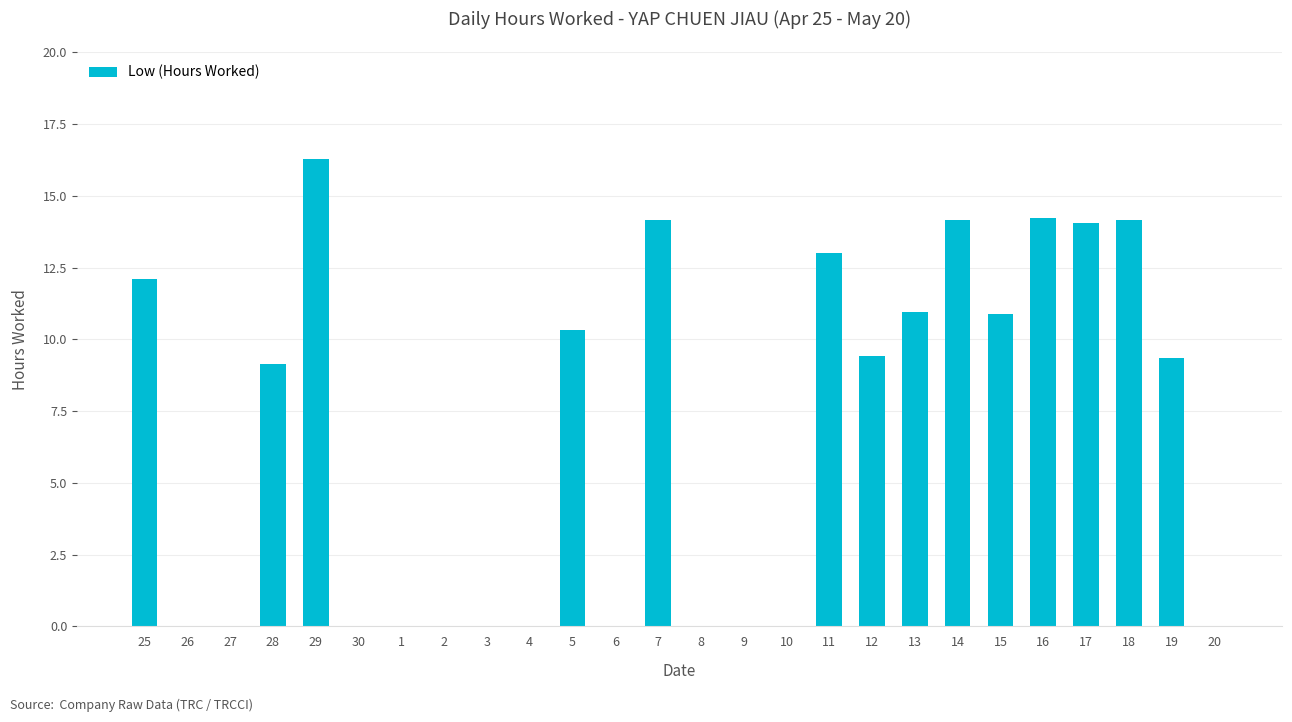

At which label does the data first exceed 9?

25